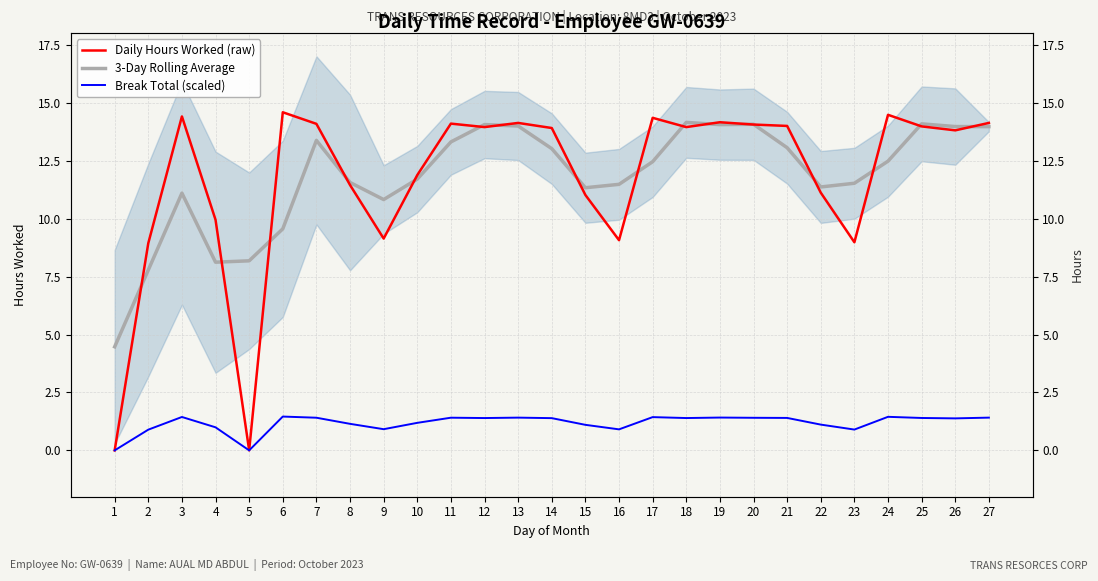

At which label does Daily Hours Worked (raw) first exceed 13?

3